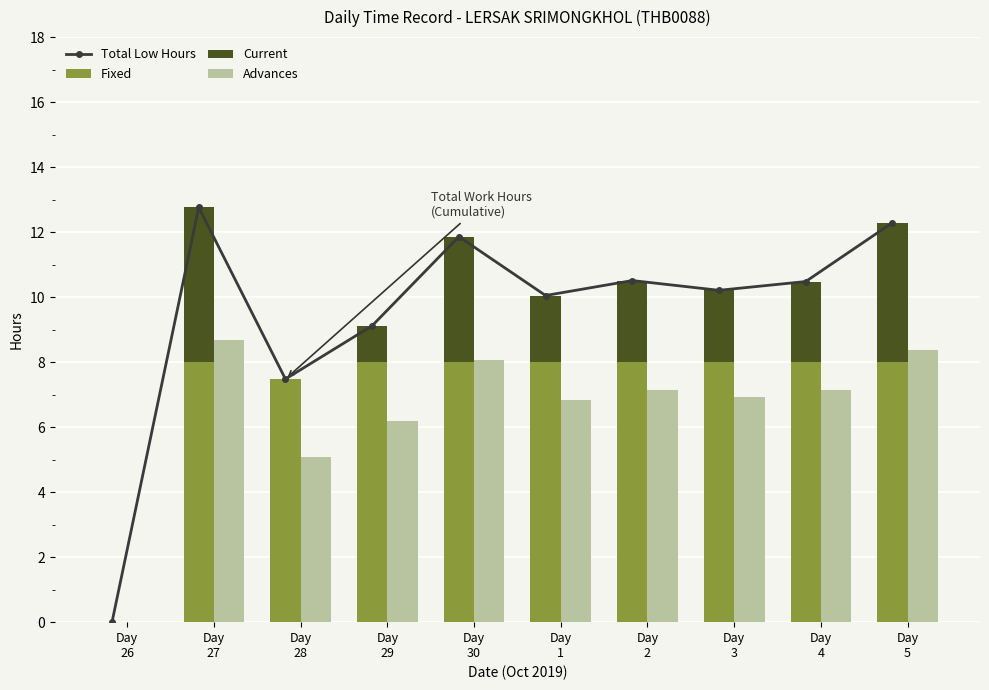

Which series changed the most between Day
30 and Day
1?

Total Low Hours